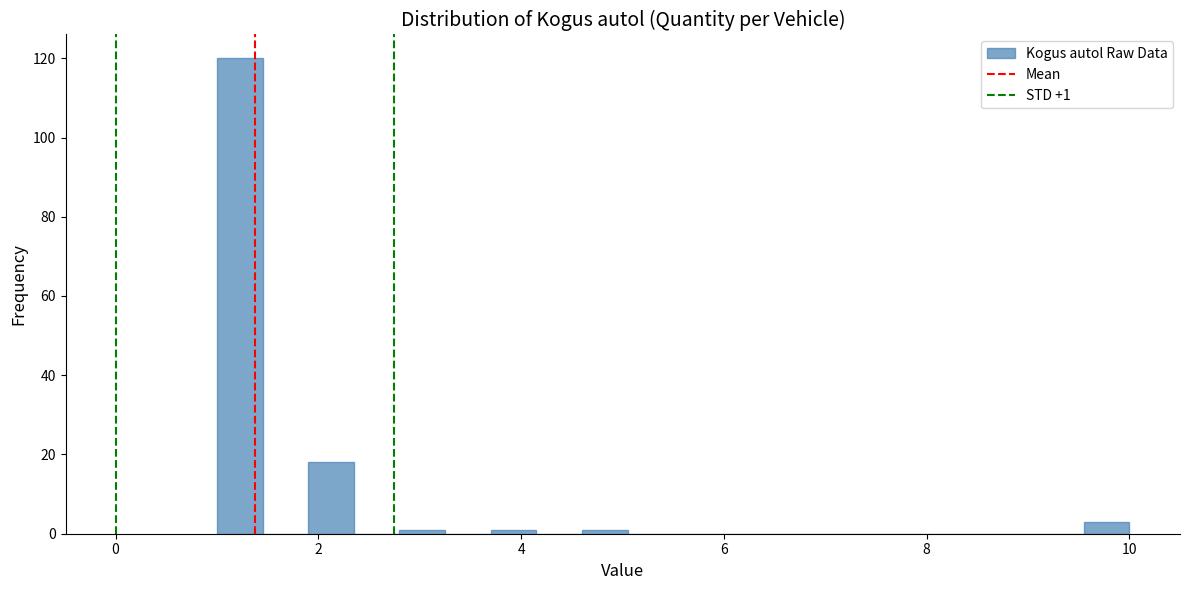

Read against the x-axis, roughly where is the centre of the tallest bar?

1.2